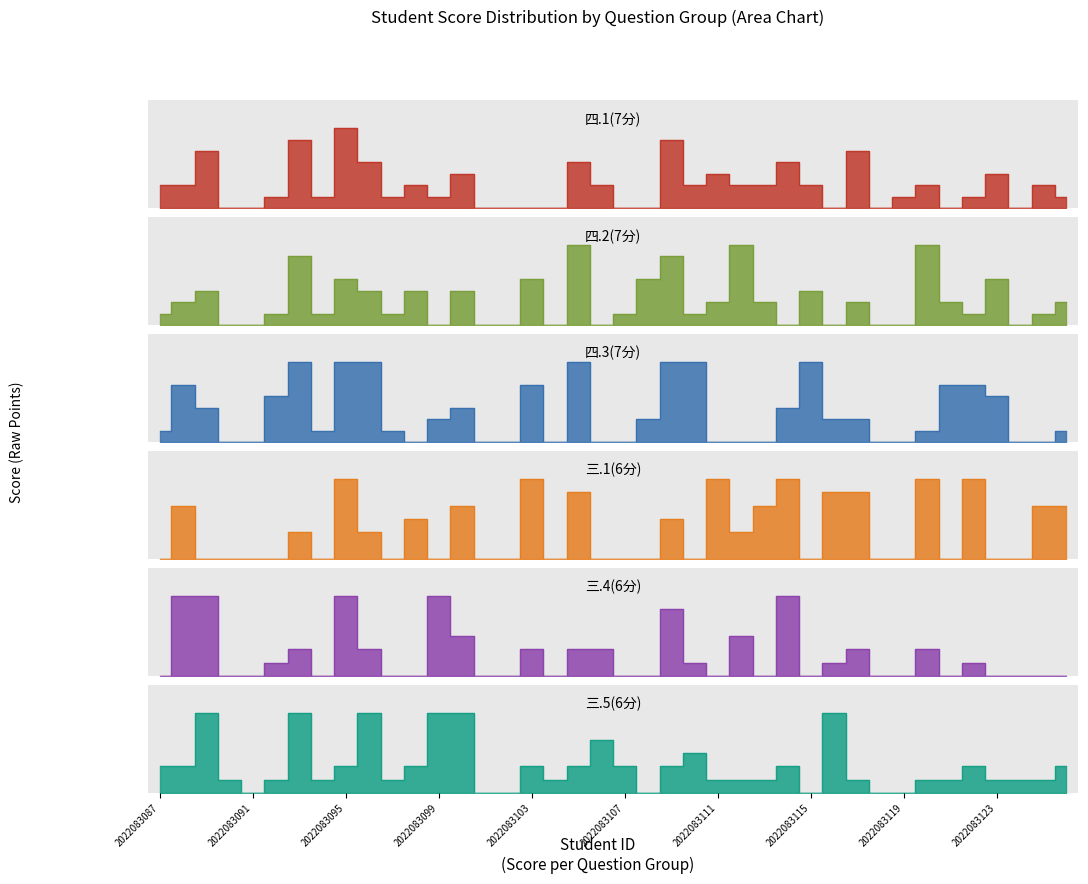

Which label corresponds to the largest value in the chart?

2022083095